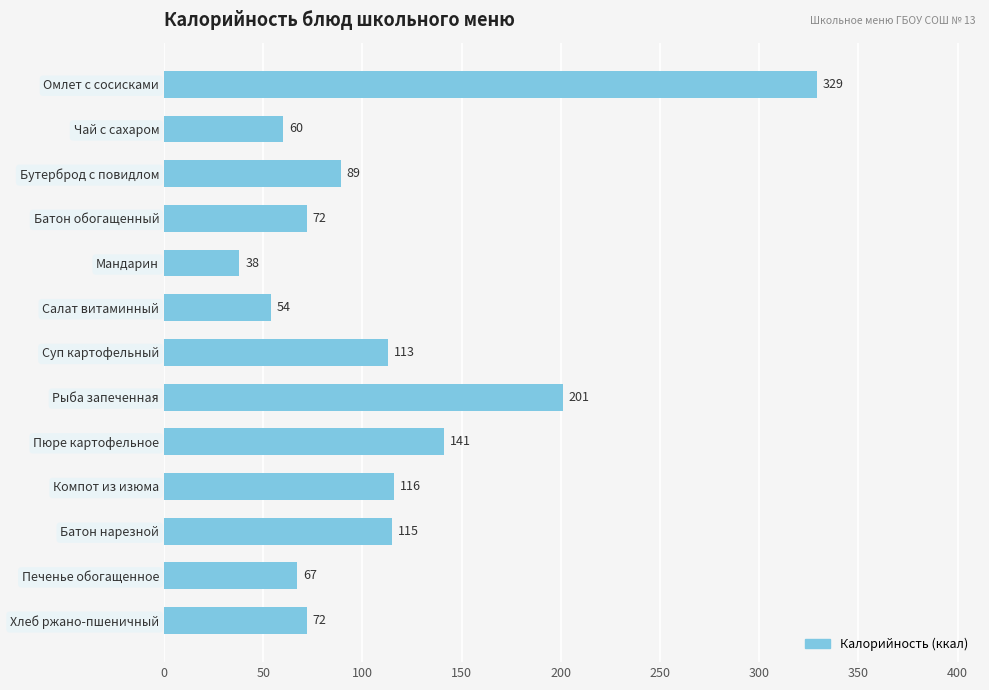

Reading bottom to top, list all the values displayed in this chart.

Хлеб ржано-пшеничный=72	Печенье обогащенное=67	Батон нарезной=115	Компот из изюма=116	Пюре картофельное=141	Рыба запеченная=201	Суп картофельный=113	Салат витаминный=54	Мандарин=38	Батон обогащенный=72	Бутерброд с повидлом=89	Чай с сахаром=60	Омлет с сосисками=329